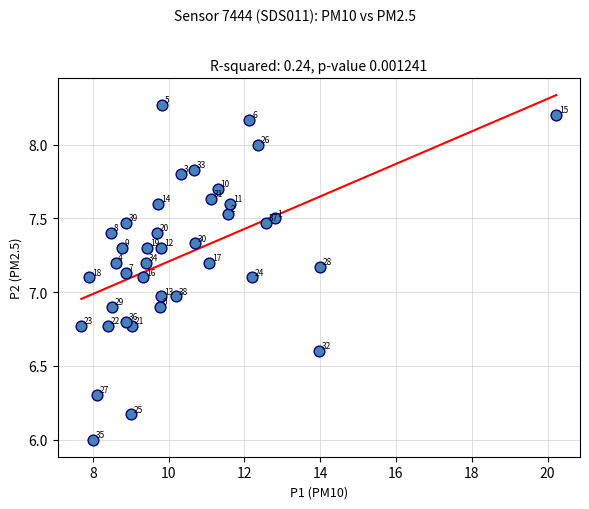

What is the range of X values (max minus min)?

12.5